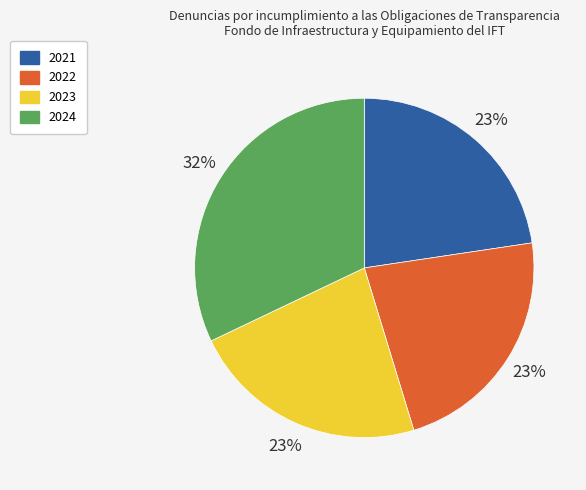

What is the ratio of the value at 2024 to the value at 2021?

1.4